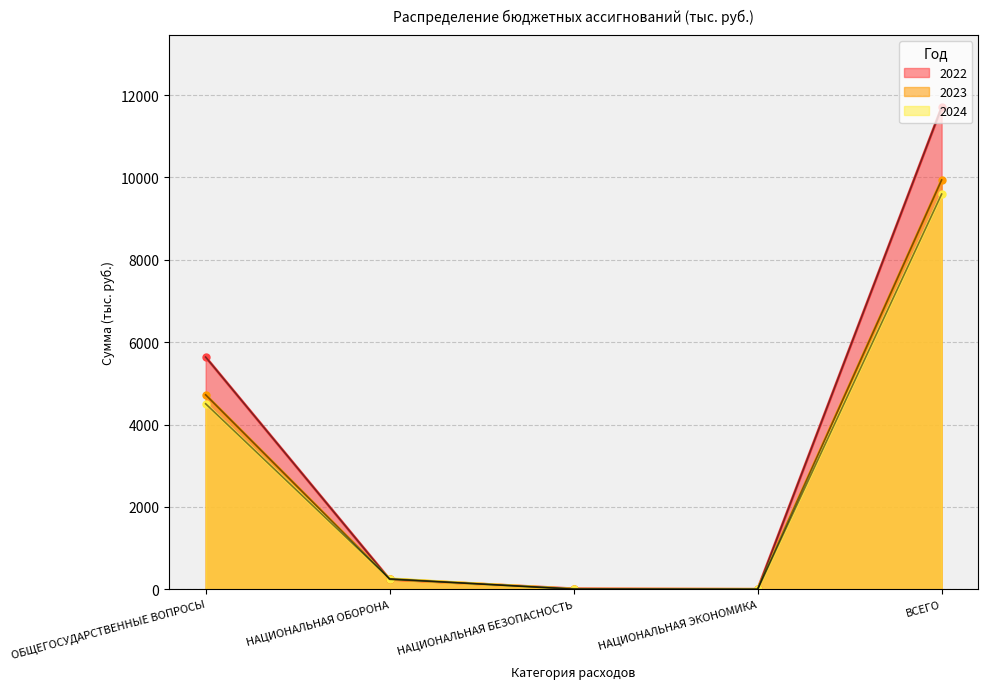

True or false: 2023 and 2024 intersect in this chart.

True